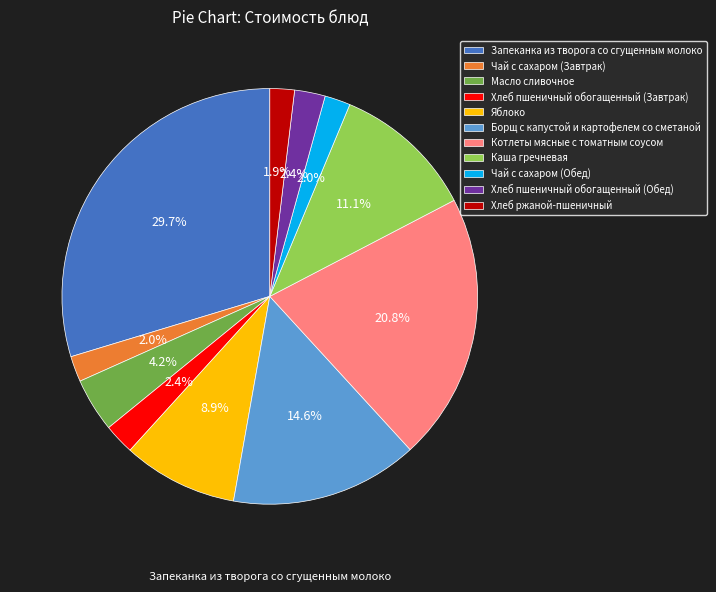

How many slices are in this pie chart?

11